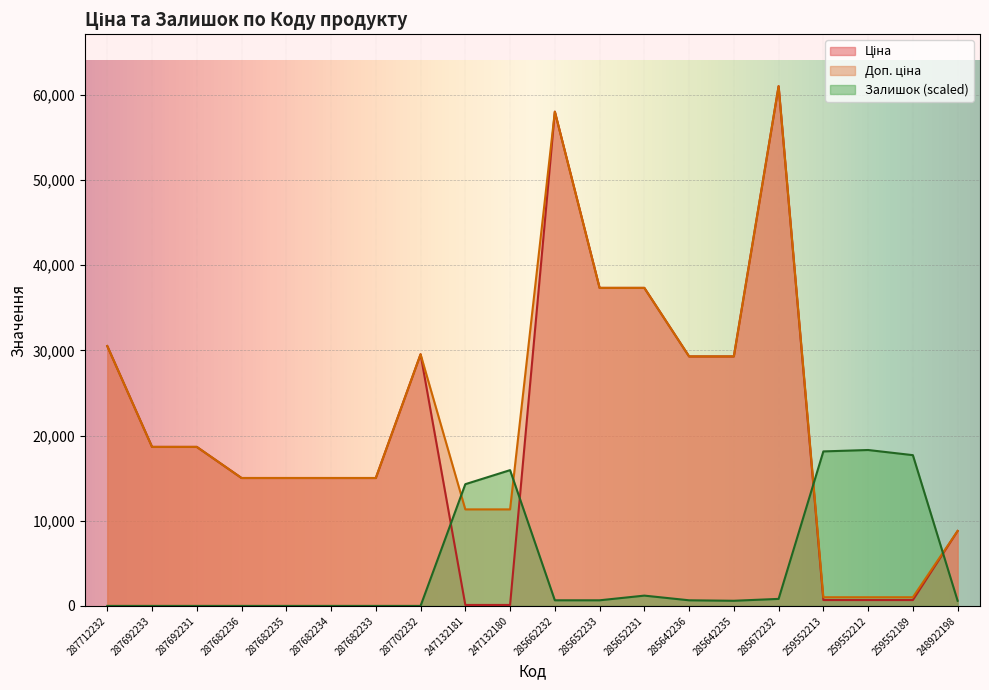

At which category does Залишок reach its first local valley?

285642235